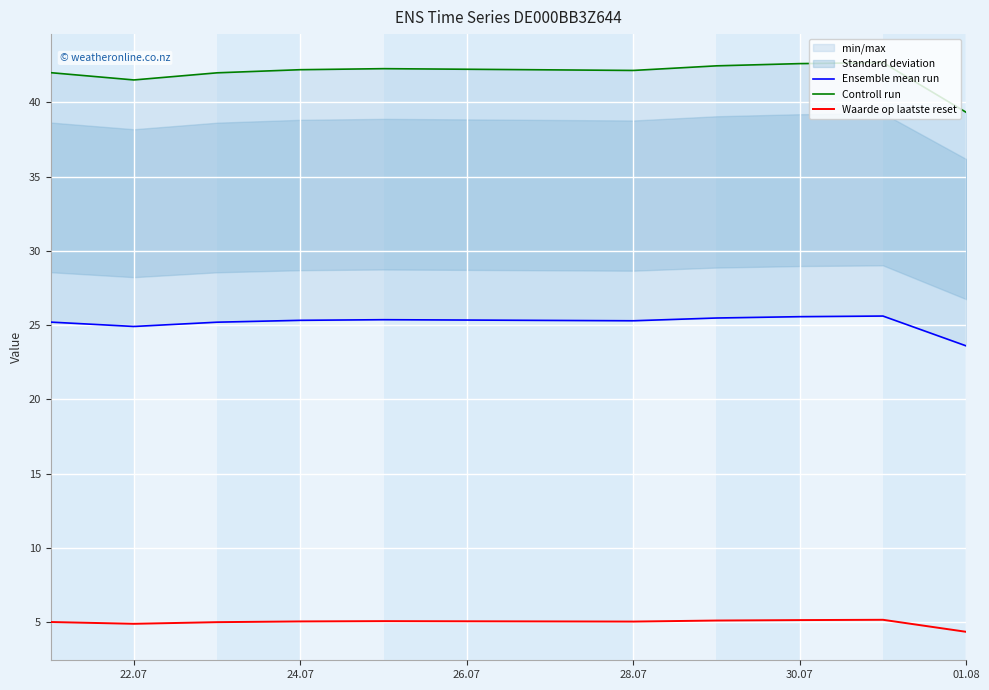

What is the lowest value of the Waarde op laatste reset series?

4.3